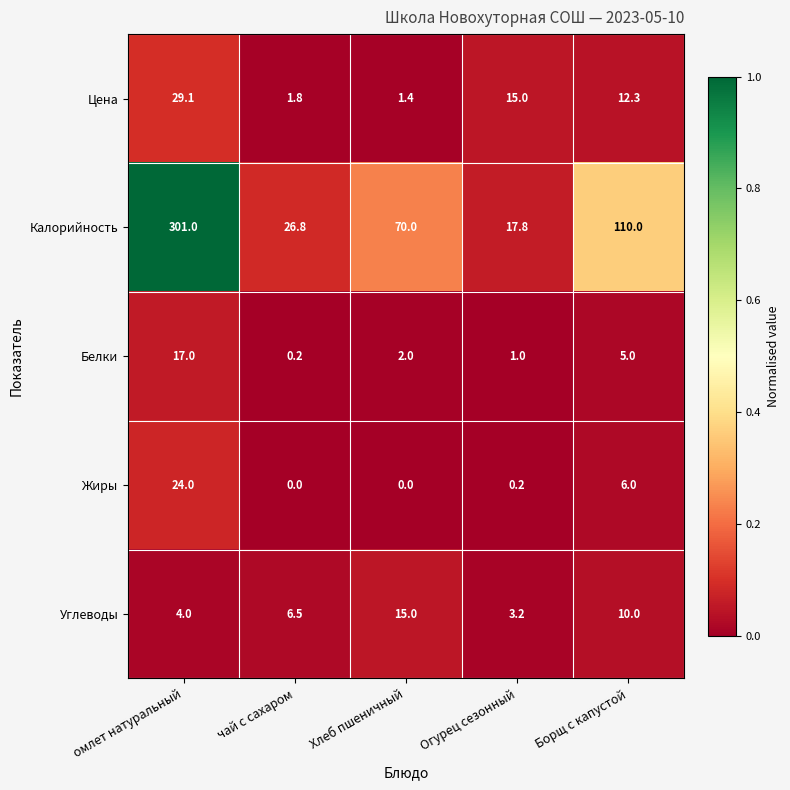

True or false: Жиры has a value of 24.0 at омлет натуральный.

True